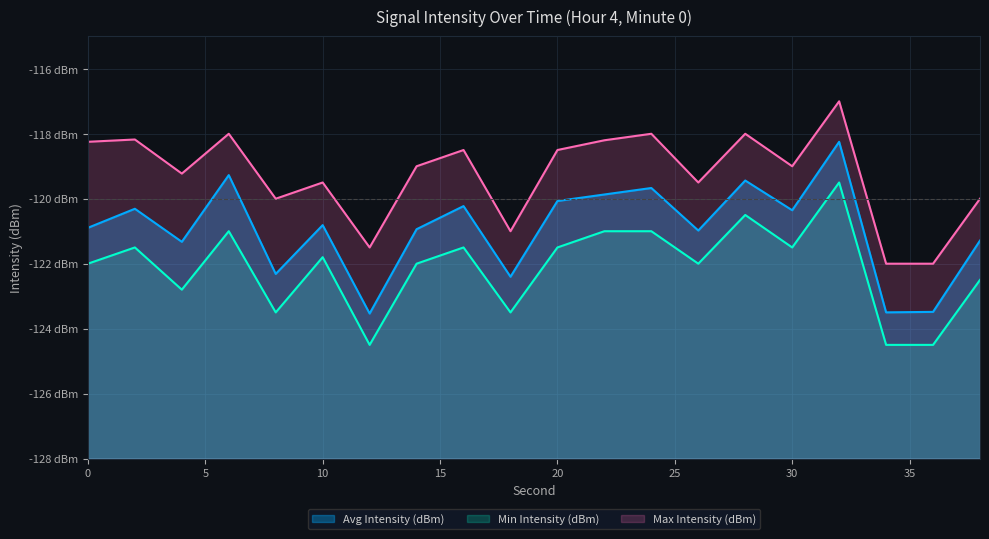

What is the total value across all series at 28?

-357.9